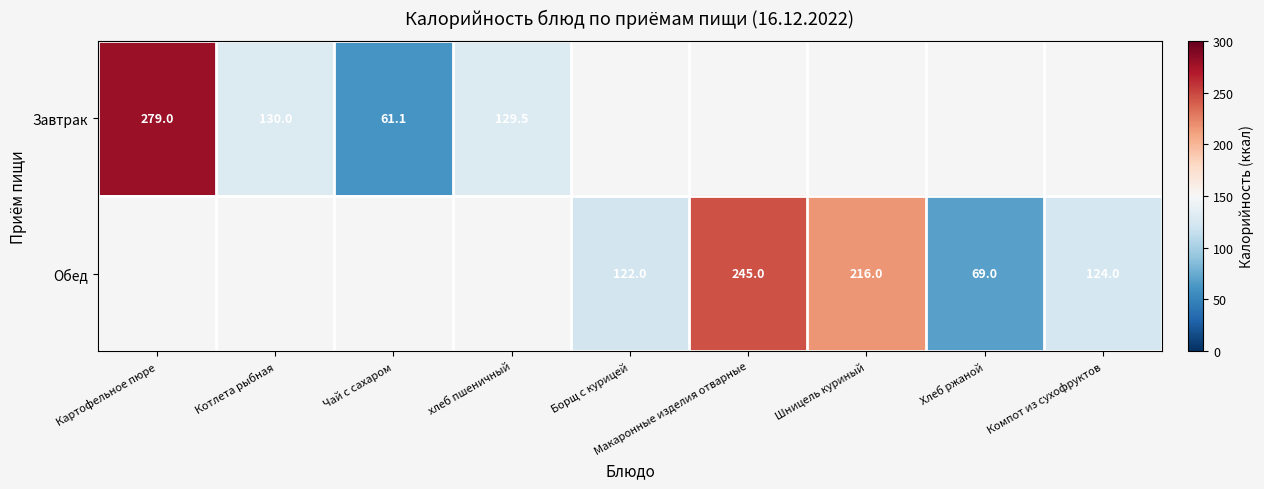

Is it true that Обед equals 122.0 at Борщ с курицей?

True